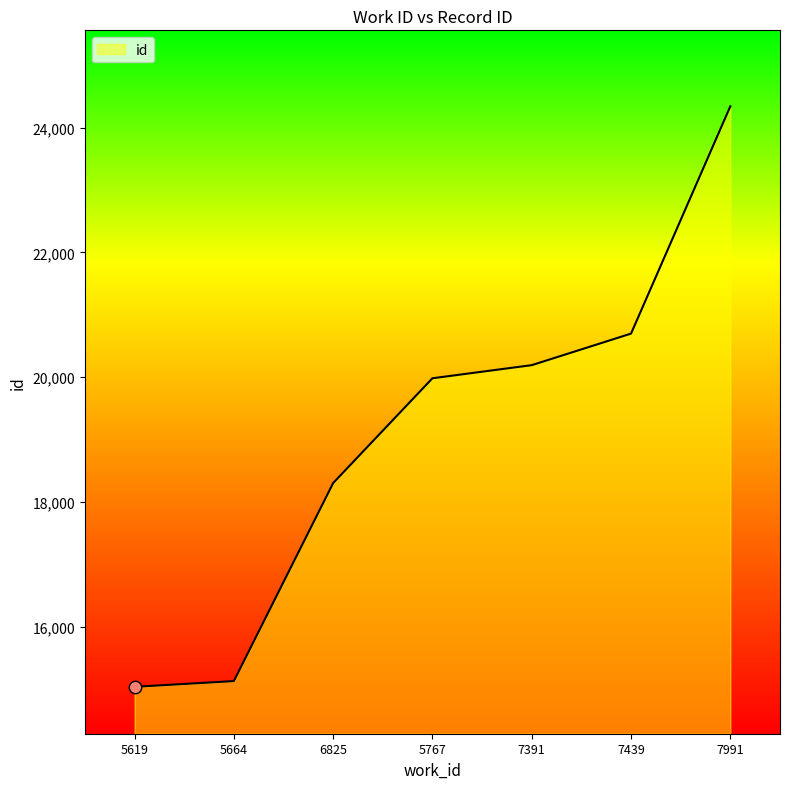

What is the change in value from 6825 to 7391?

+1890